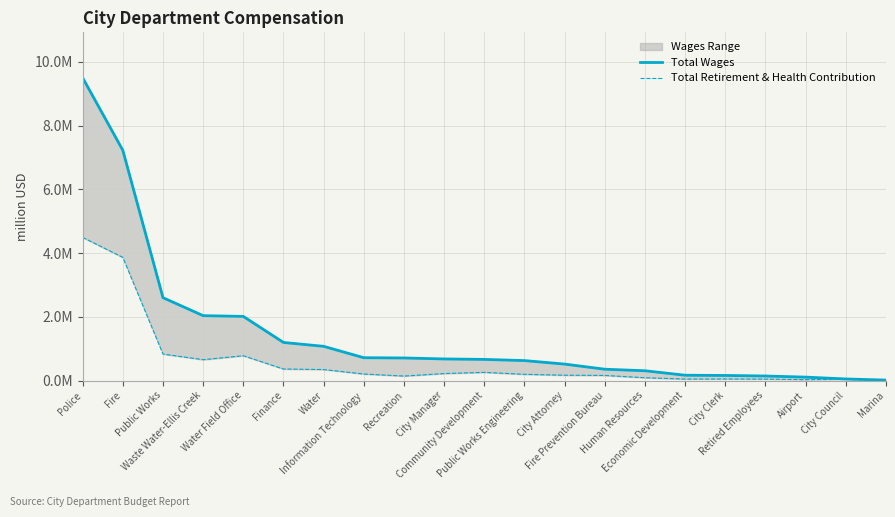

What value does the Total Wages series have at Human Resources, to the nearest 50?

307700